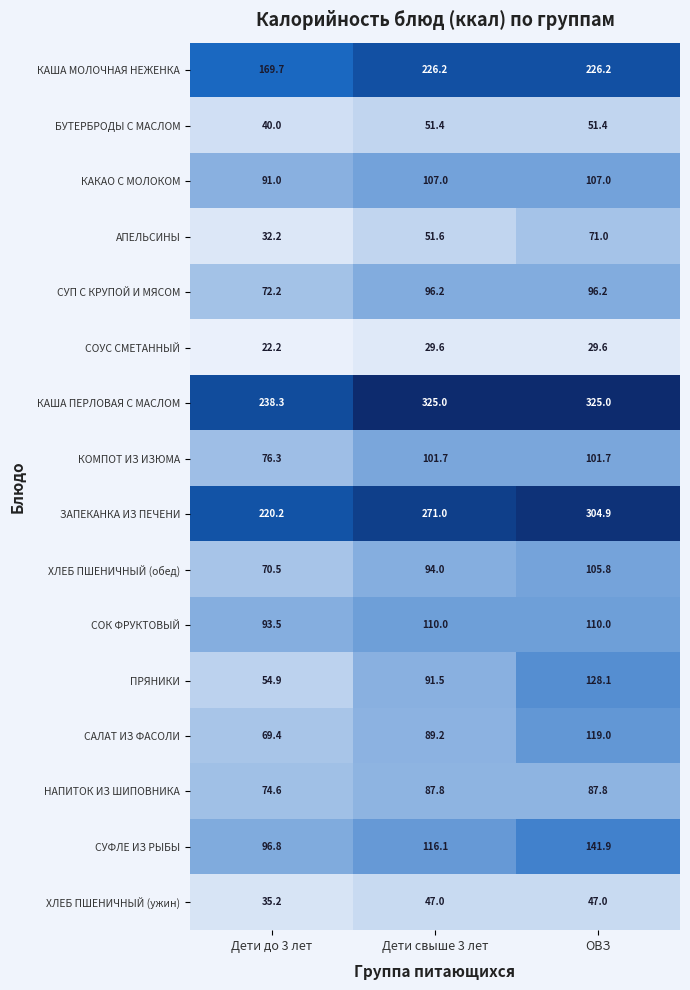

What is the maximum value for КАКАО С МОЛОКОМ?

107.0